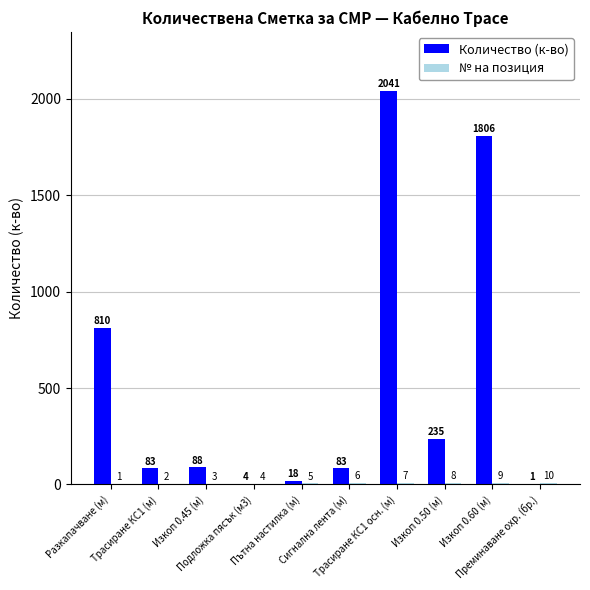

What is the highest value of the Количество (к-во) series?

2041